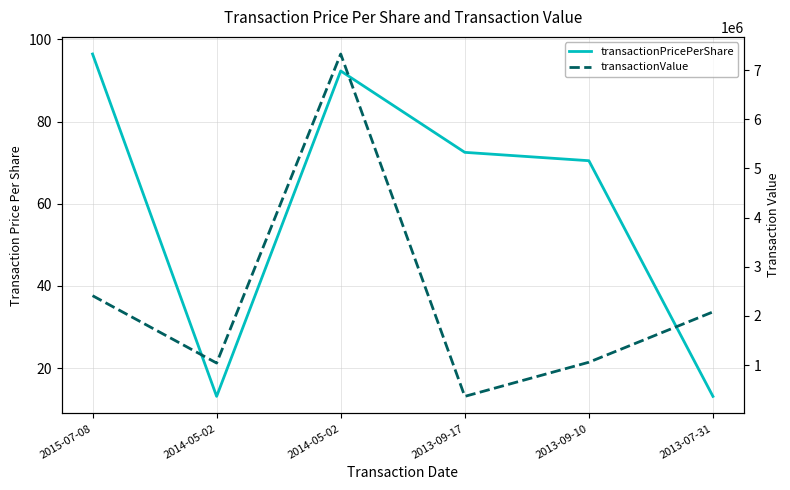

List the labels in order of transactionPricePerShare value, smallest first.

2014-05-02, 2013-07-31, 2013-09-10, 2013-09-17, 2014-05-02, 2015-07-08